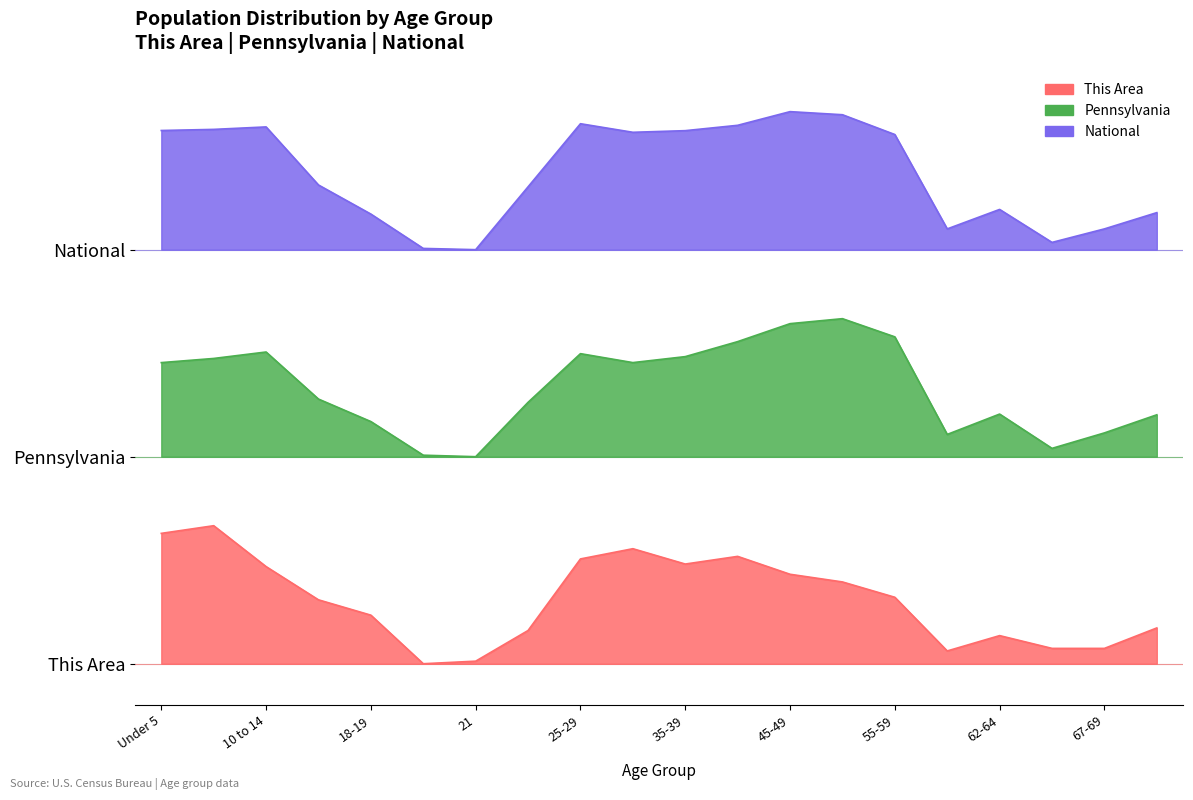

What position from the left is Under 5?

1